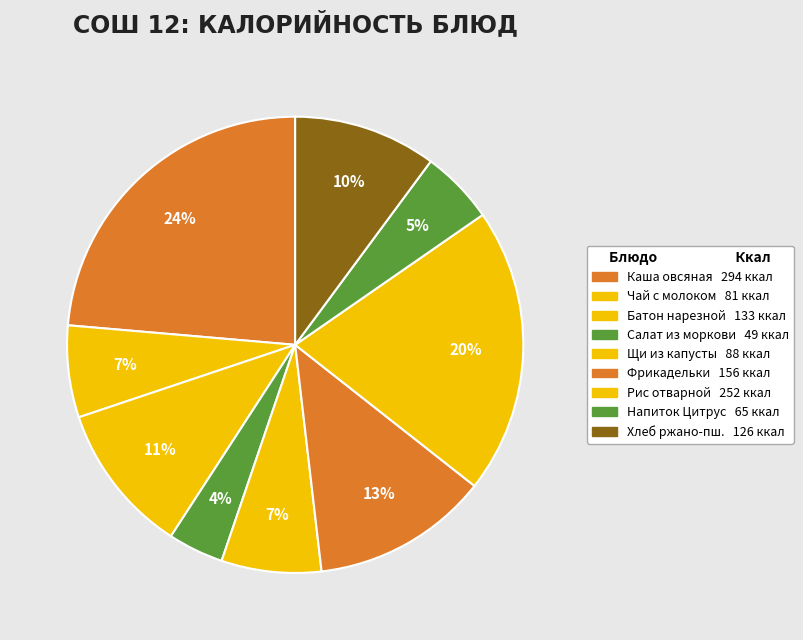

Does any single category account for the majority?

No